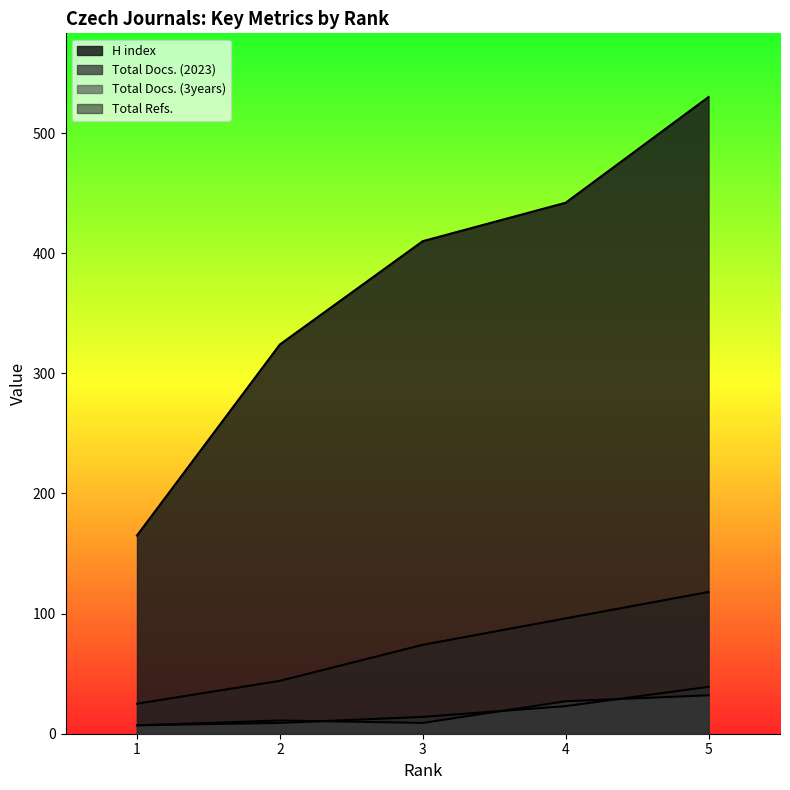

Which series changed the most between 1 and 5?

H index